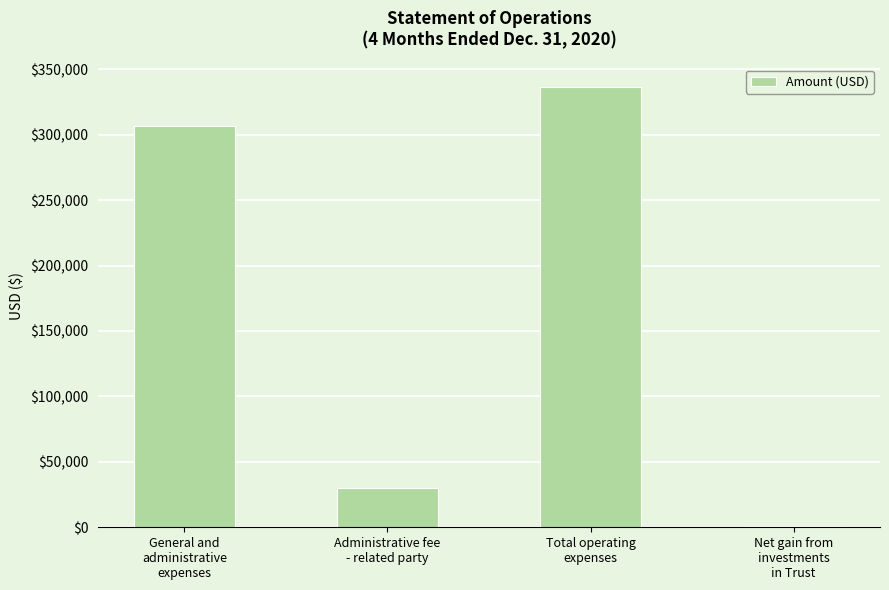

What is the approximate value at Total operating
expenses, to the nearest 10?

336670